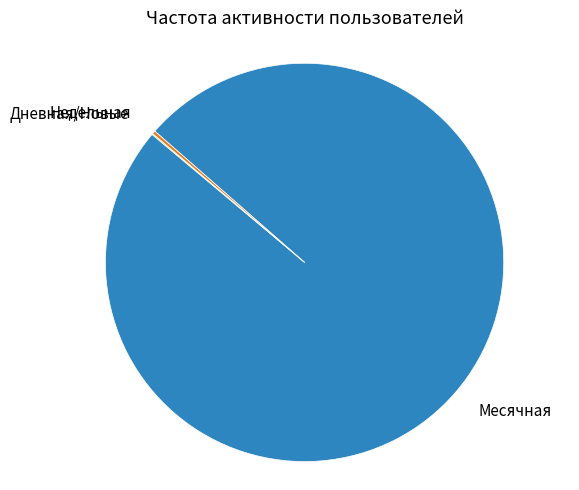

Is there a majority slice in this chart?

Yes